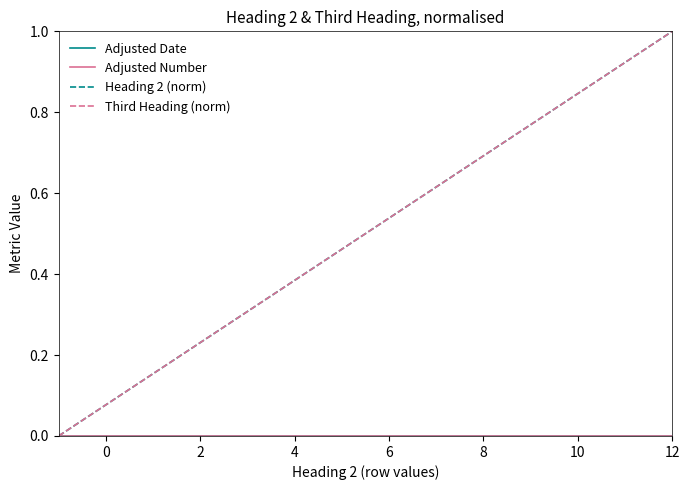

Reading left to right, list all the values displayed in this chart.

Adjusted Date: 0.0	0.0	0.0	0.0	0.0	0.0	0.0	0.0	0.0	0.0	0.0	0.0	0.0
Adjusted Number: 0.0	0.0	0.0	0.0	0.0	0.0	0.0	0.0	0.0	0.0	0.0	0.0	0.0
Heading 2 (norm): 0.0	0.2	0.2	0.3	0.4	0.5	0.5	0.6	0.7	0.8	0.8	0.9	1.0
Third Heading (norm): 0.0	0.2	0.2	0.3	0.4	0.5	0.5	0.6	0.7	0.8	0.8	0.9	1.0